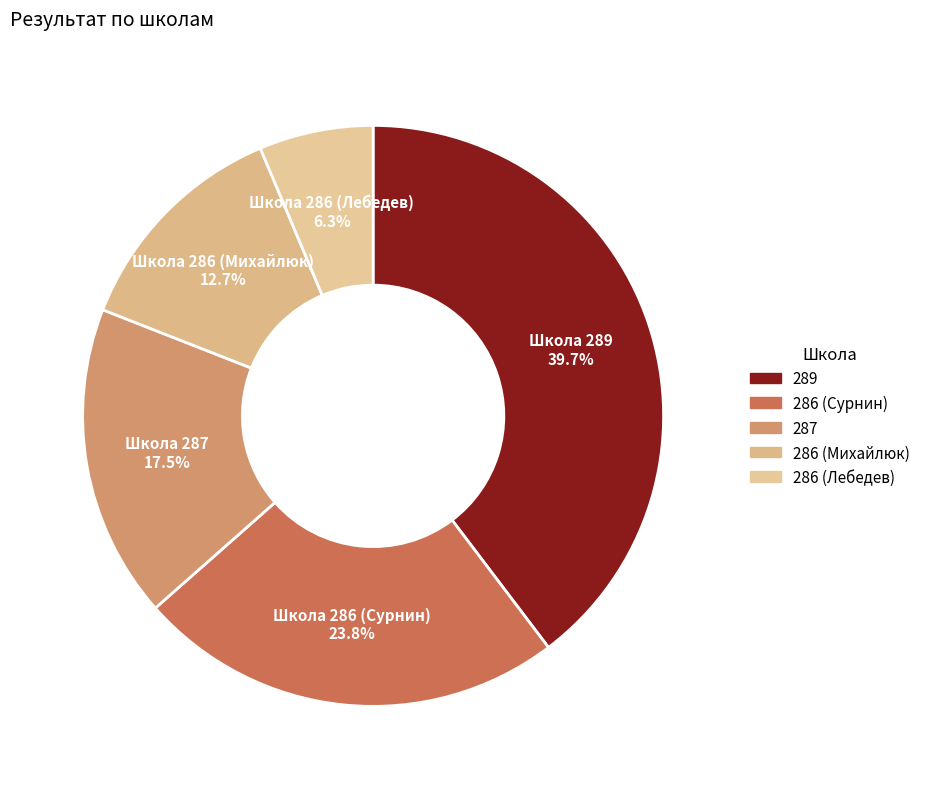

What is the change in value from 287 to 286 (Михайлюк)?

-3